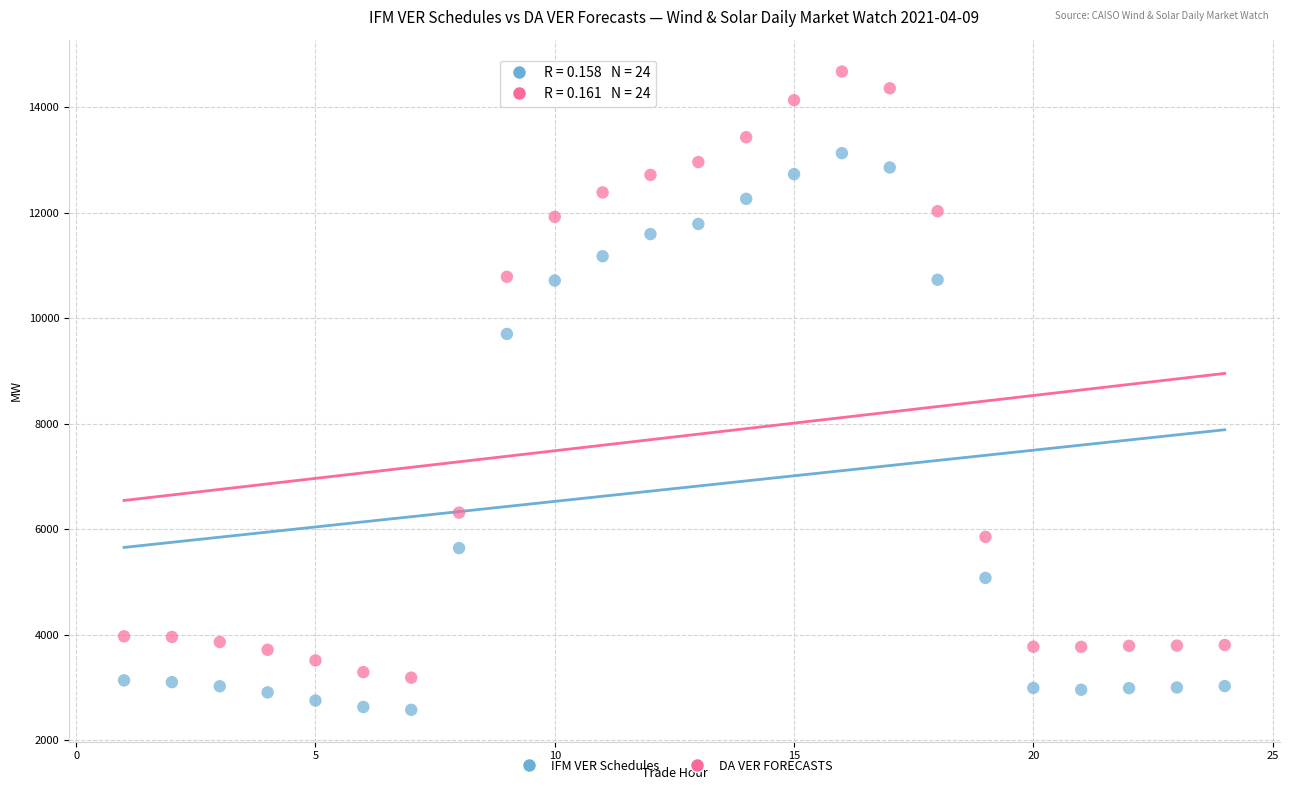

Which series has the widest spread of Y values?

DA VER FORECASTS